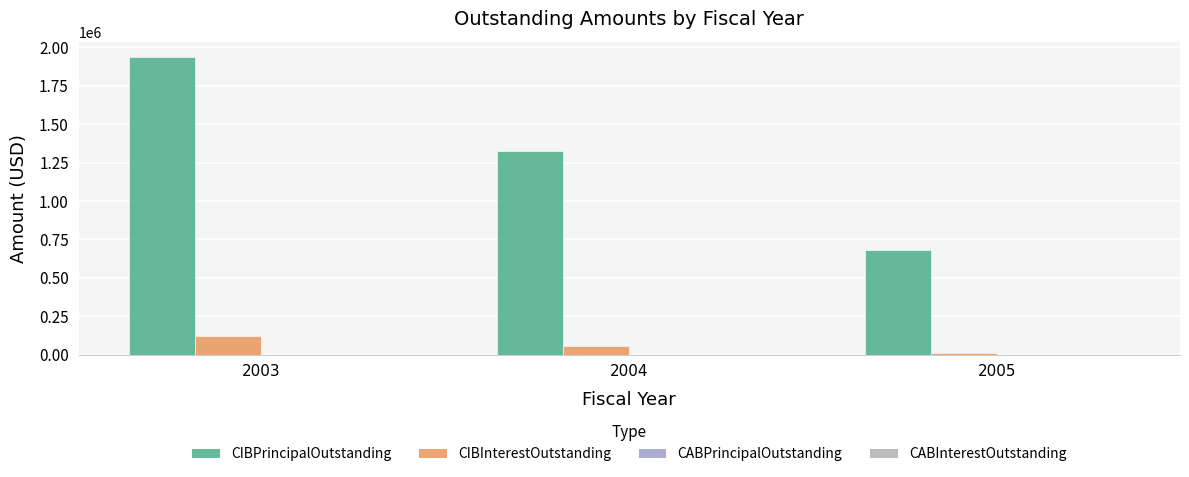

How many bars are there in total?

6